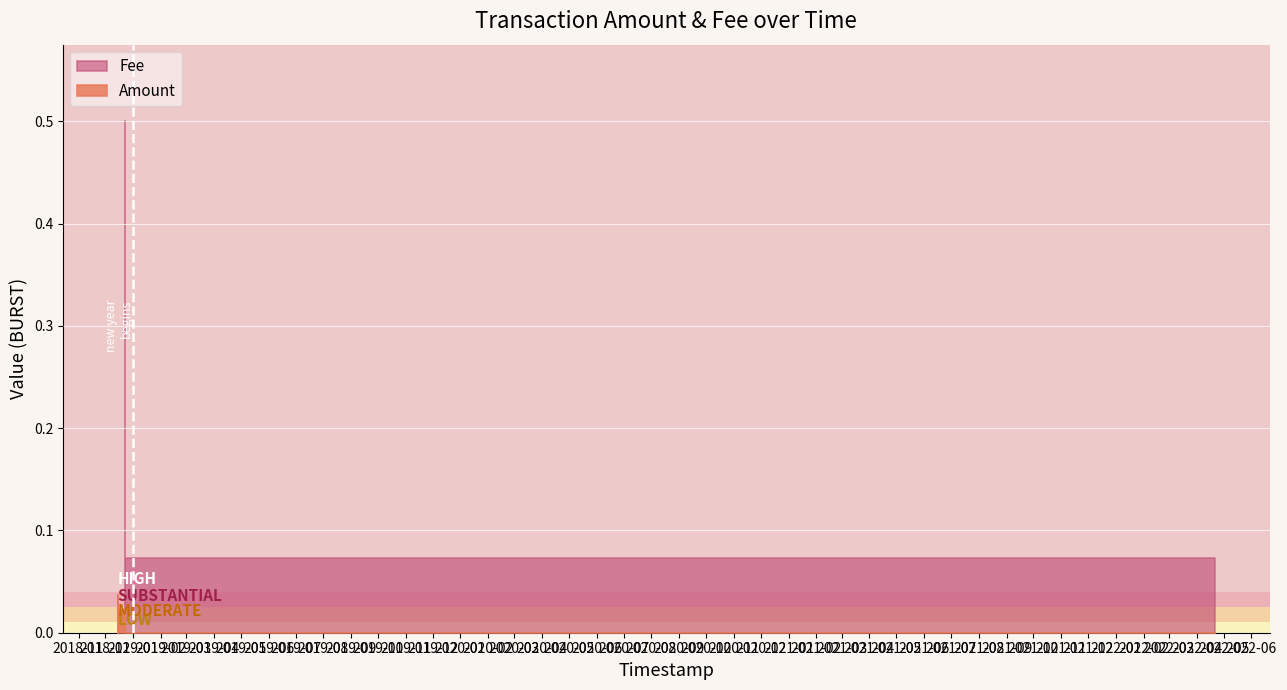

Does the chart display data point markers on the line(s)?

No